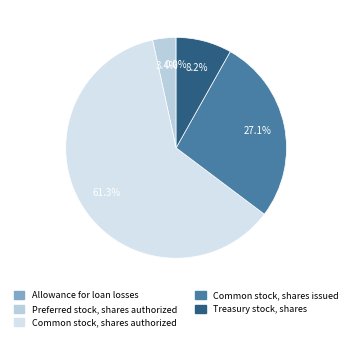

What percentage do Preferred stock, shares authorized and Allowance for loan losses together represent?

3.4%